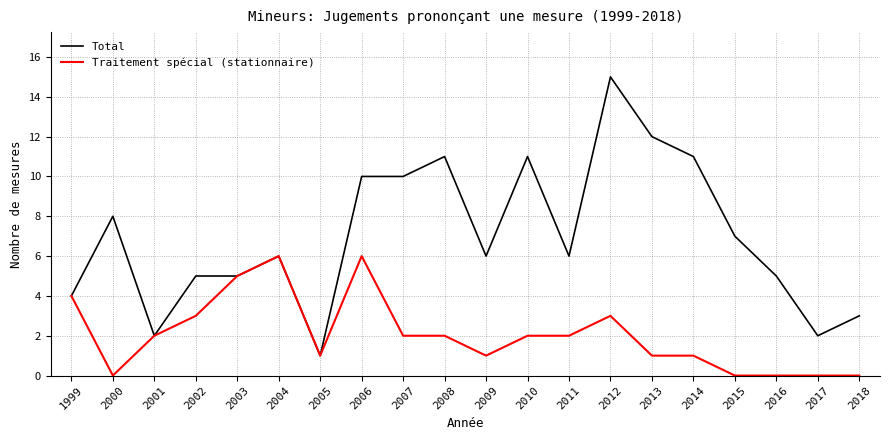

What is the lowest value of the Total series?

1